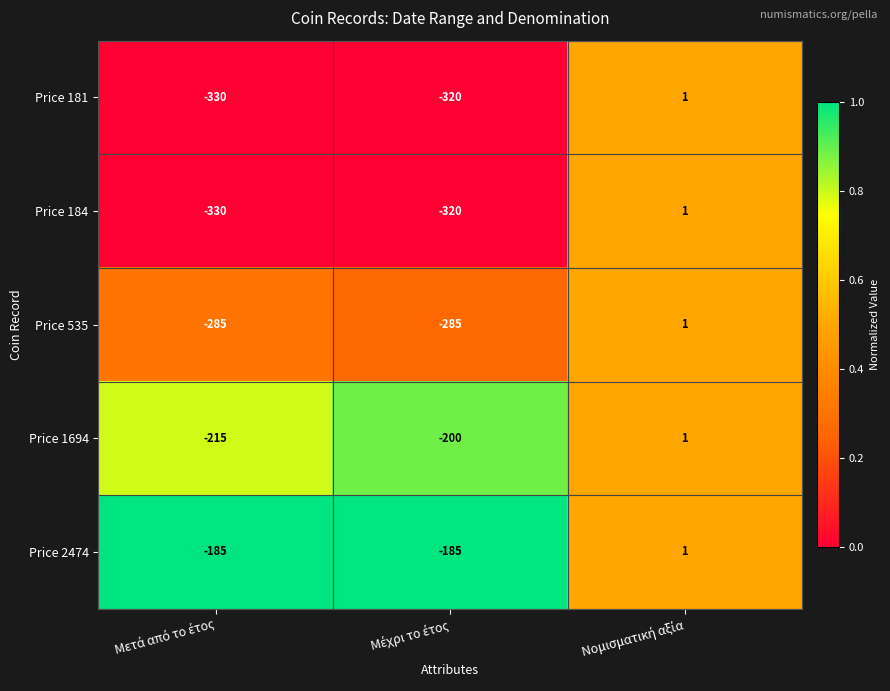

Which series has the largest total across all categories?

Price 2474